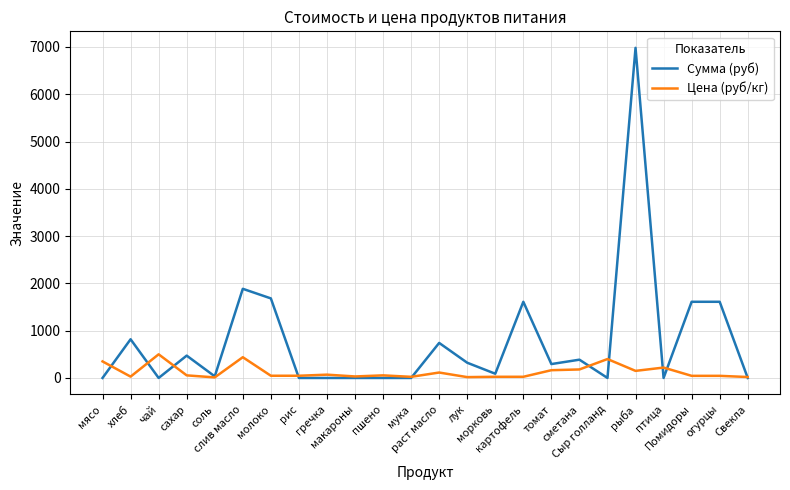

List the series in order of their peak value, lowest first.

Цена (руб/кг), Сумма (руб)